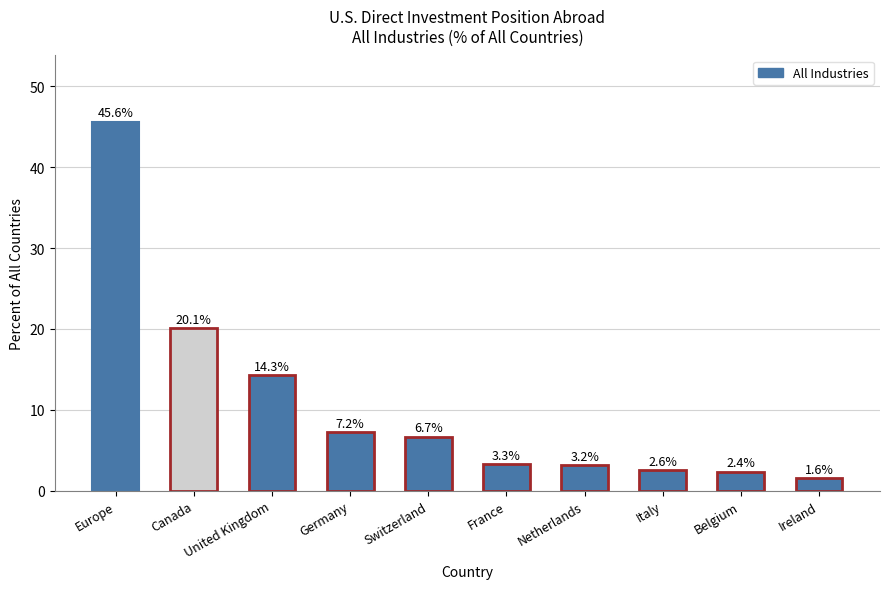

At which label does the data first exceed 6?

Europe